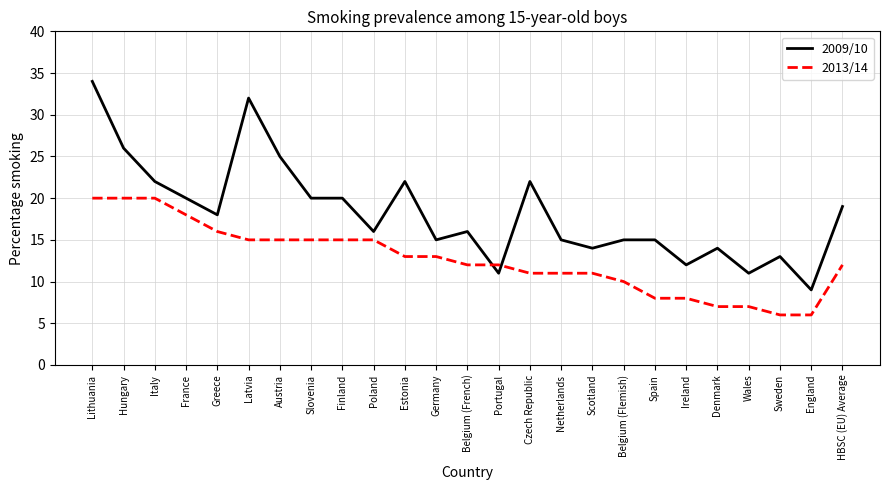

Reading left to right, what are all the values shown in this chart?

2009/10: Lithuania=34	Hungary=26	Italy=22	France=20	Greece=18	Latvia=32	Austria=25	Slovenia=20	Finland=20	Poland=16	Estonia=22	Germany=15	Belgium (French)=16	Portugal=11	Czech Republic=22	Netherlands=15	Scotland=14	Belgium (Flemish)=15	Spain=15	Ireland=12	Denmark=14	Wales=11	Sweden=13	England=9	HBSC (EU) Average=19
2013/14: Lithuania=20	Hungary=20	Italy=20	France=18	Greece=16	Latvia=15	Austria=15	Slovenia=15	Finland=15	Poland=15	Estonia=13	Germany=13	Belgium (French)=12	Portugal=12	Czech Republic=11	Netherlands=11	Scotland=11	Belgium (Flemish)=10	Spain=8	Ireland=8	Denmark=7	Wales=7	Sweden=6	England=6	HBSC (EU) Average=12